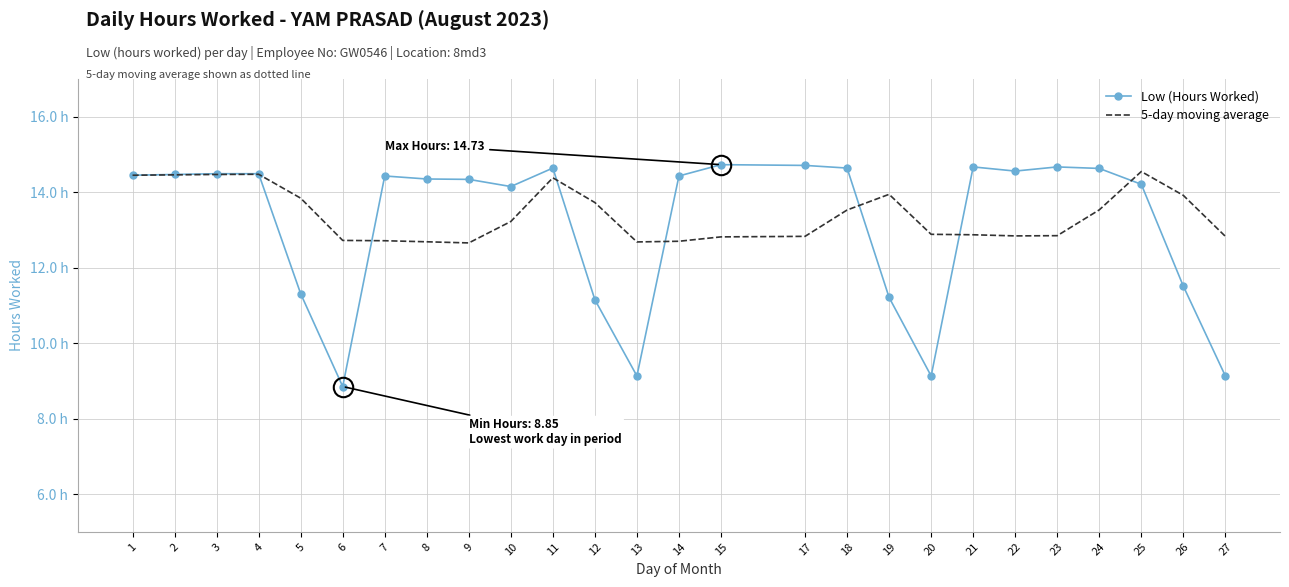

What is the difference between the Low (Hours Worked) values at 18 and 2?

0.2